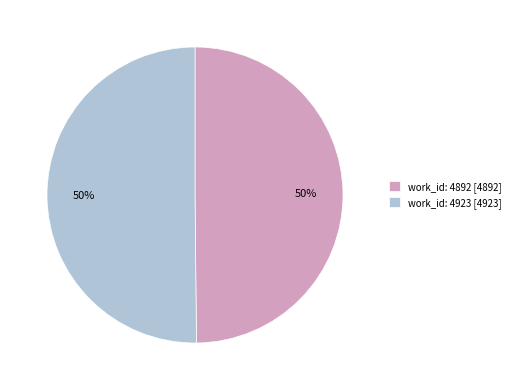

True or false: work_id: 4923 accounts for 39% of the total.

False